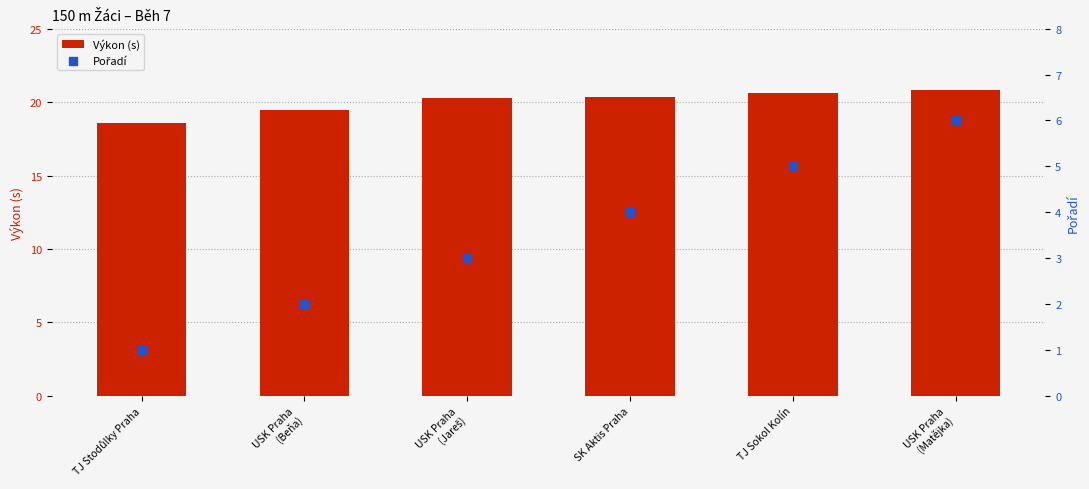

What are all the series names shown in the legend?

Výkon (s), Pořadí